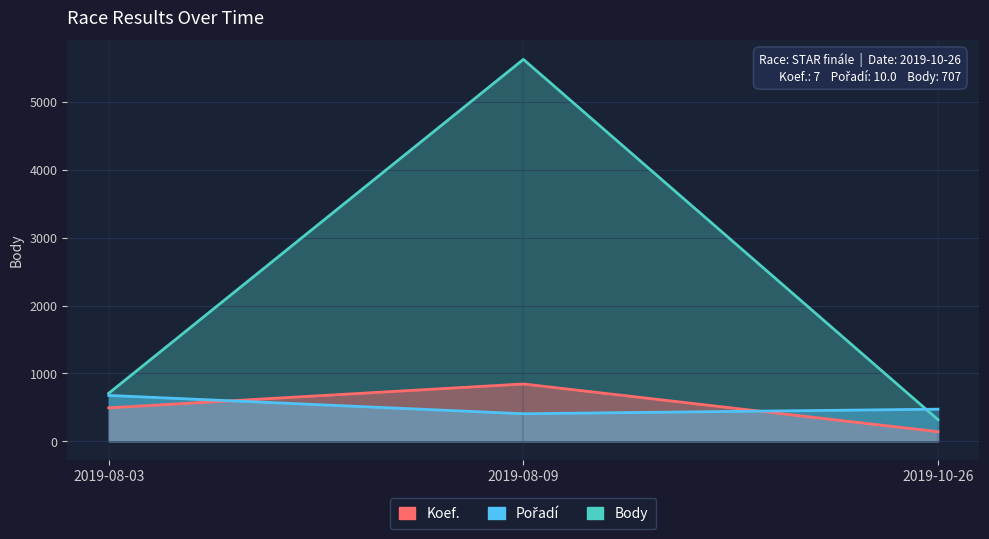

What position from the right is 2019-08-03?

3